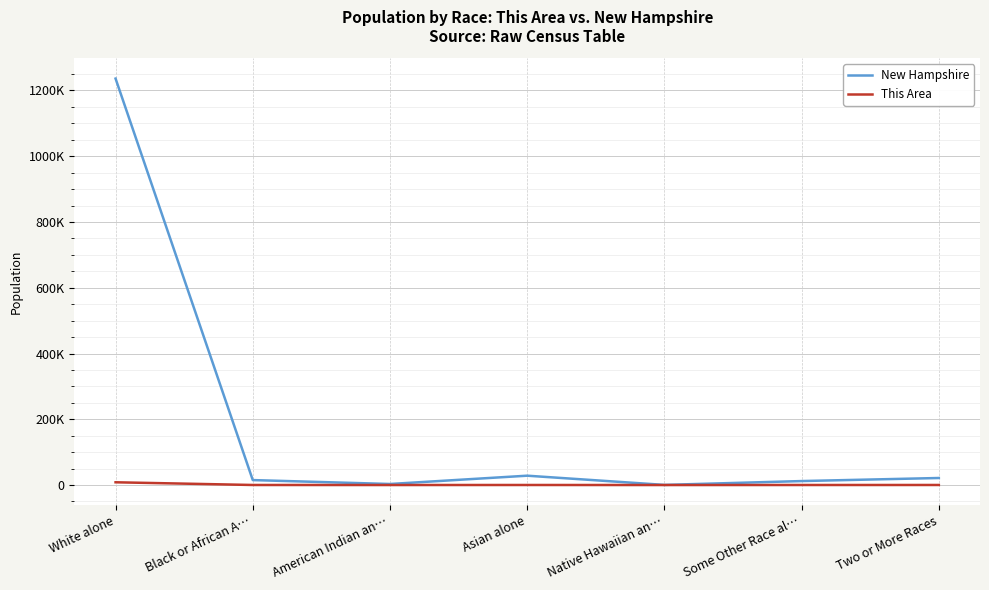

Rank the series by their average value, from highest to lowest.

New Hampshire, This Area